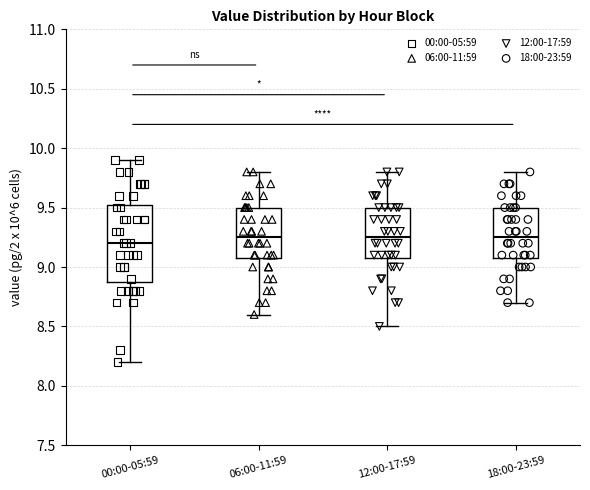

Reading left to right, transcribe this box plot: for each box, give where its median line is, the range the box spans, and where its two whiskers end, as read against the y-axis. The values are not printed on the chart, so give them approximately, as read against the axis.

00:00-05:59: median 9.20, box 8.90 to 9.55, whiskers 8.20 to 9.90
06:00-11:59: median 9.25, box 9.10 to 9.50, whiskers 8.60 to 9.80
12:00-17:59: median 9.25, box 9.10 to 9.50, whiskers 8.50 to 9.80
18:00-23:59: median 9.25, box 9.10 to 9.50, whiskers 8.70 to 9.80